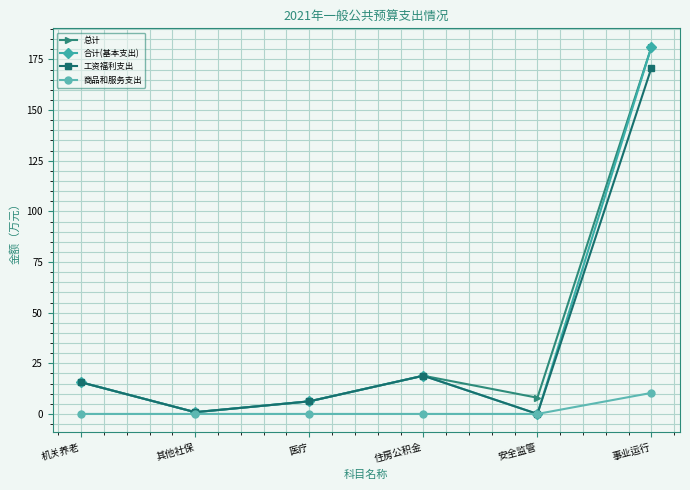

Where is the first local maximum for 合计(基本支出)?

住房公积金